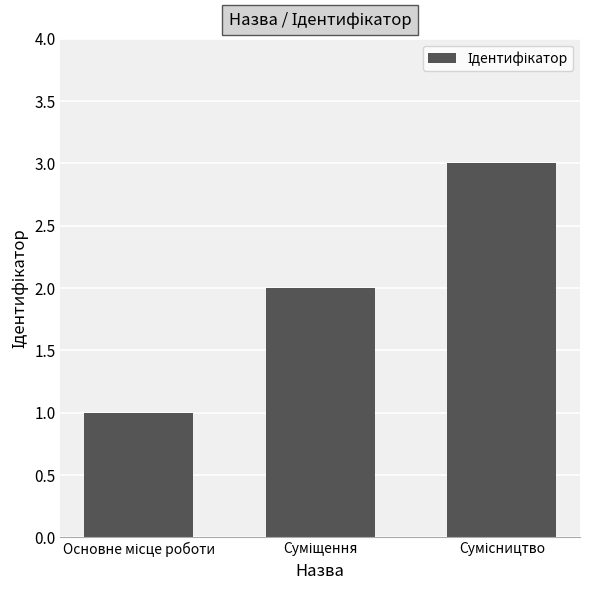

What is the sum of all values?

6